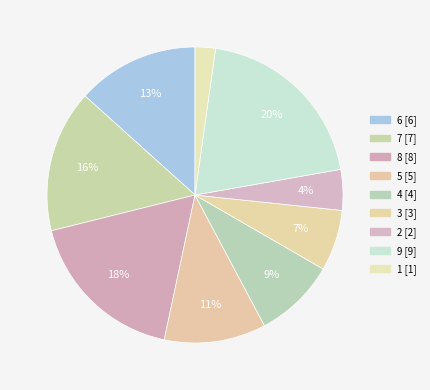

Between 8 and 7, which is larger?

8